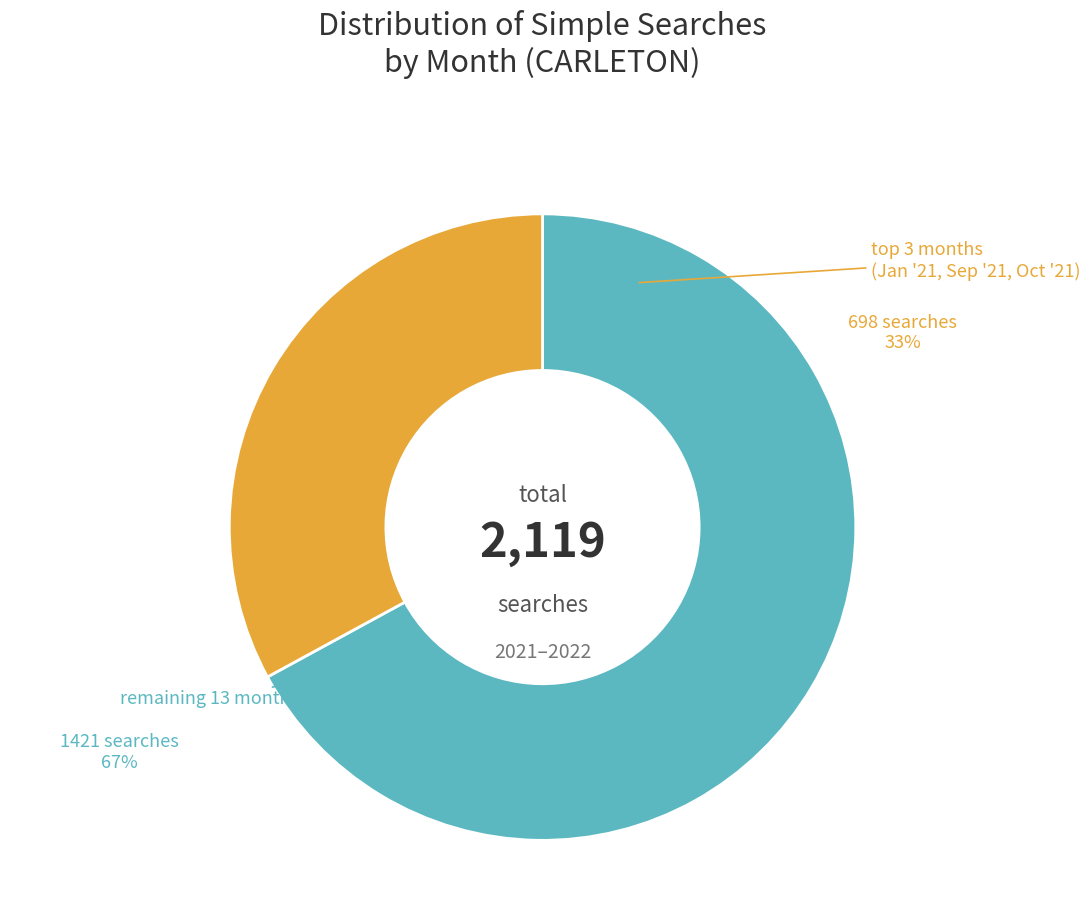

Is 2022-02 the majority of the pie?

No